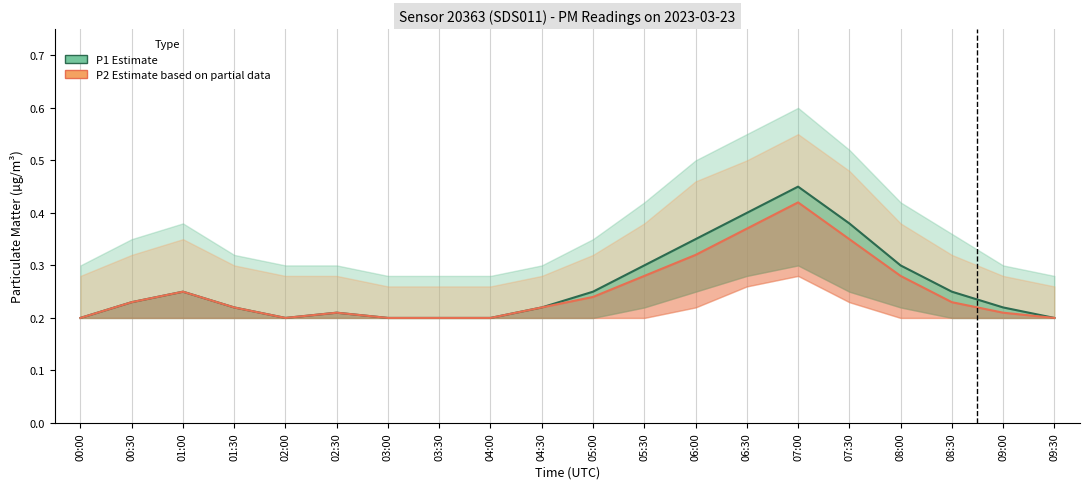

List the series in order of their peak value, highest first.

P1 Estimate, P2 Estimate based on partial data